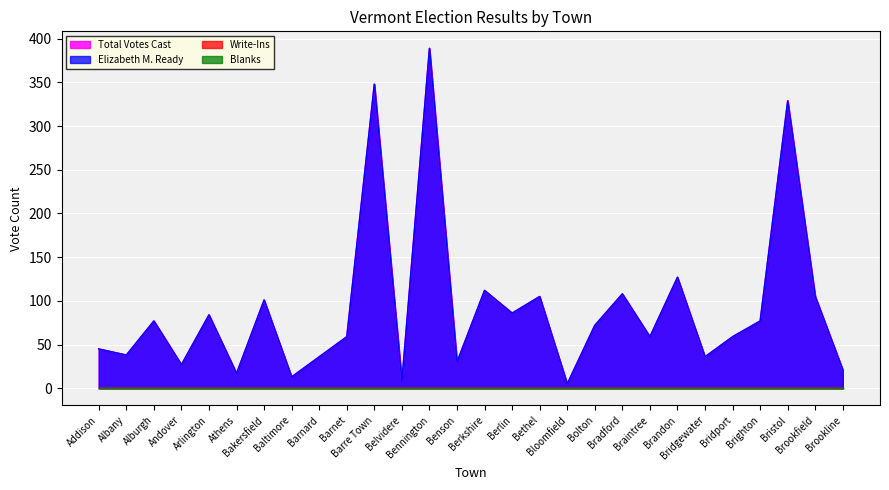

Which category has the highest value in the Total Votes Cast series?

Bennington